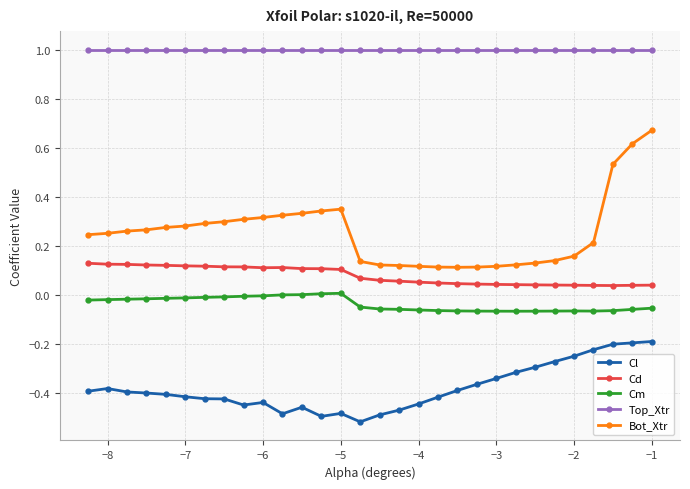

True or false: Cd and Bot_Xtr intersect in this chart.

False